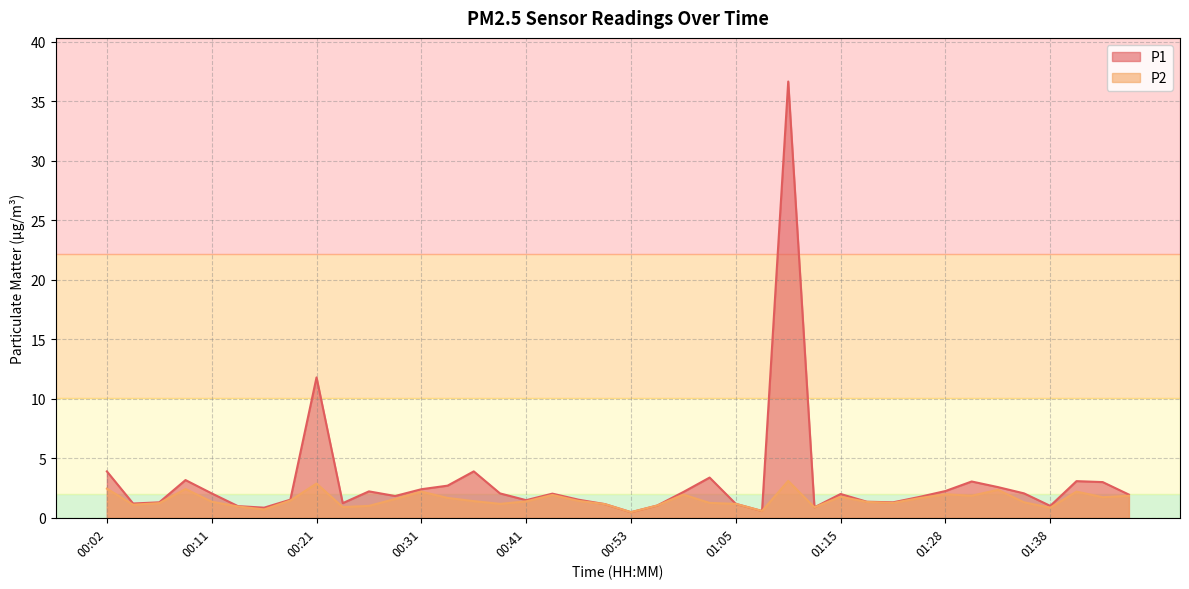

What is the value of the P1 point at the 6th from the left?

1.0